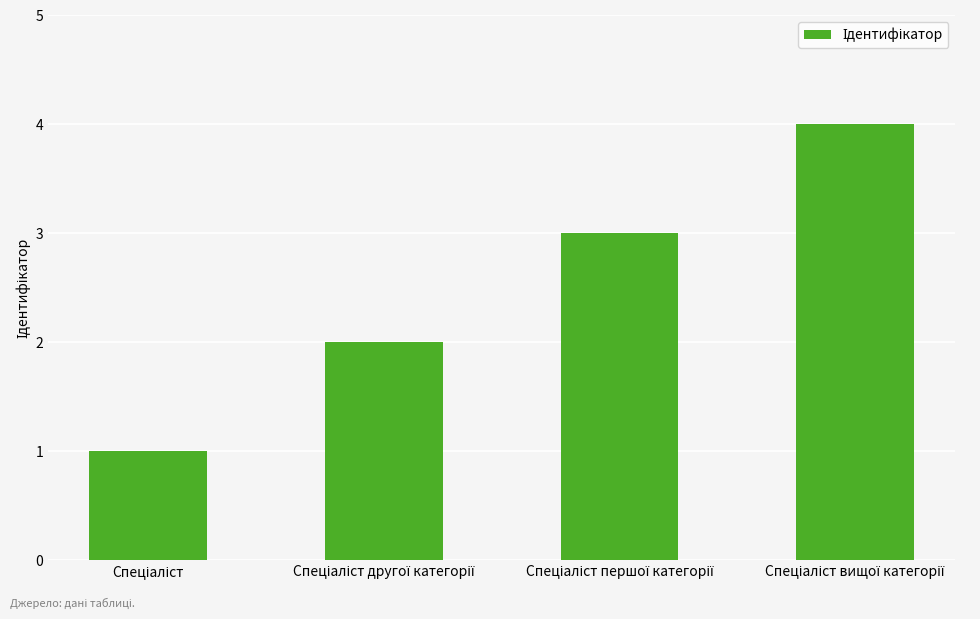

What is the difference between the maximum and minimum values?

3